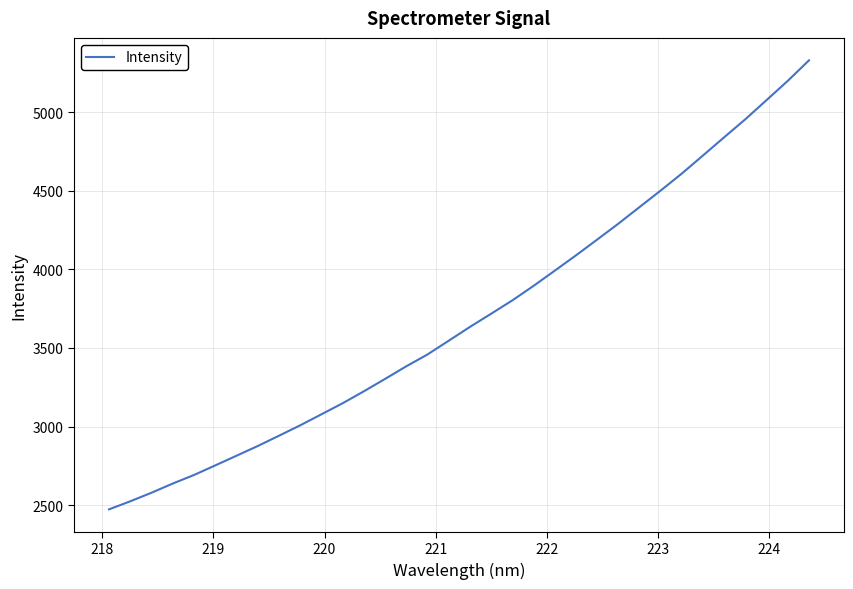

Is this an area chart (filled region under the line)?

No